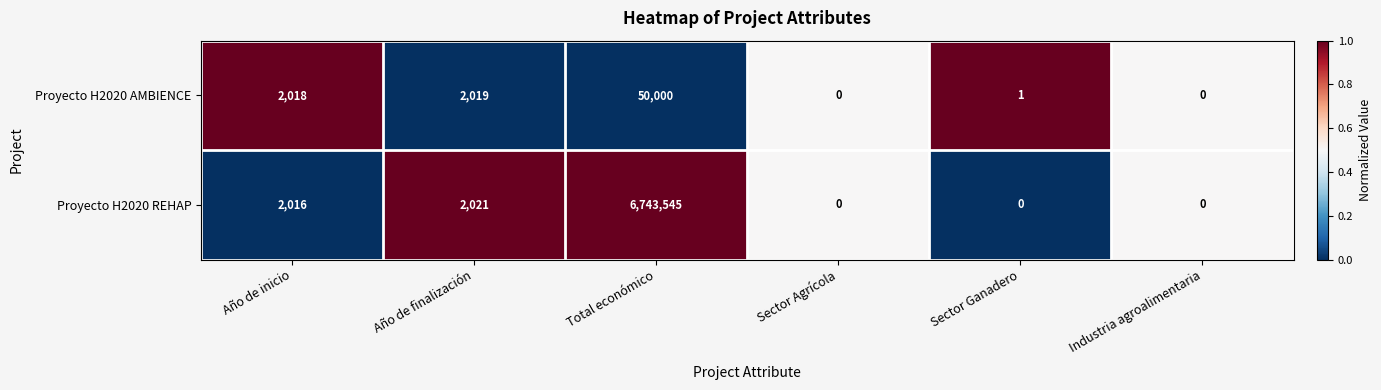

What is the difference between the second highest and second lowest values in the Proyecto H2020 REHAP series?

2021